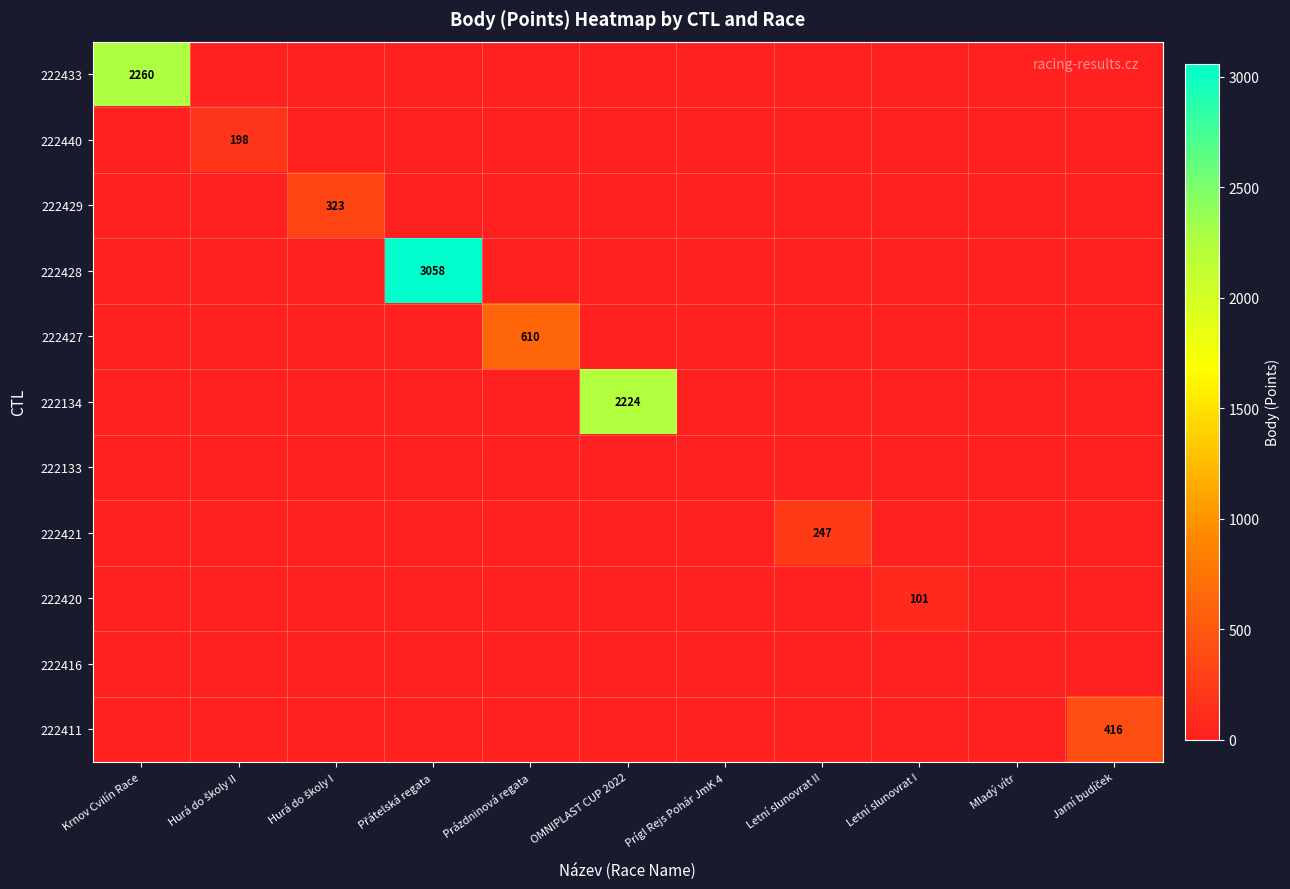

What value does the 222428 series have at Přátelská regata, to the nearest 100?

3100